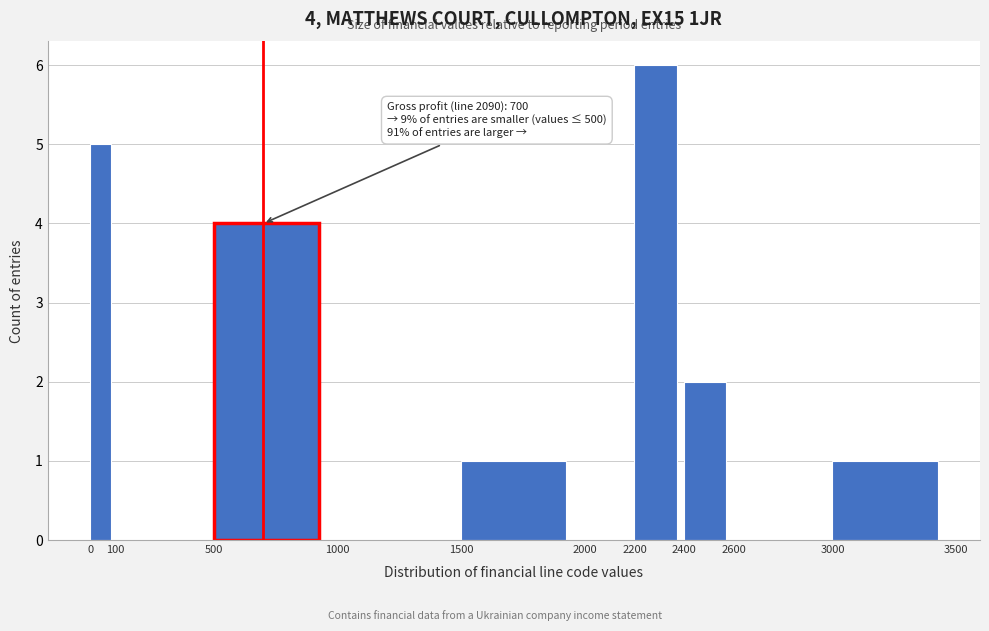

Which range on the x-axis has the tallest bar?

2200 to 2400